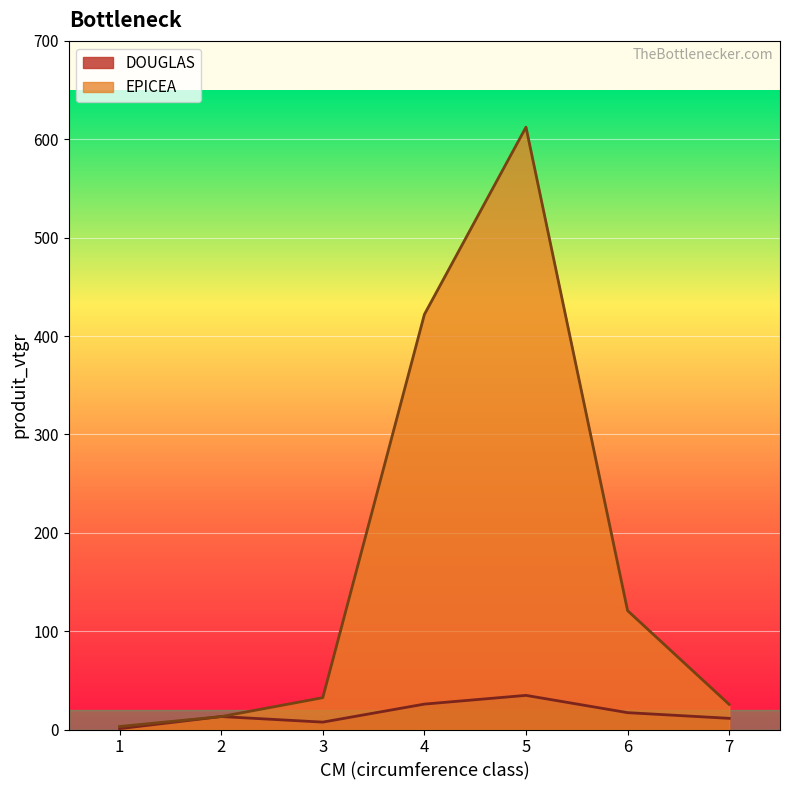

What is the difference between the maximum and minimum values in the DOUGLAS series?

33.9